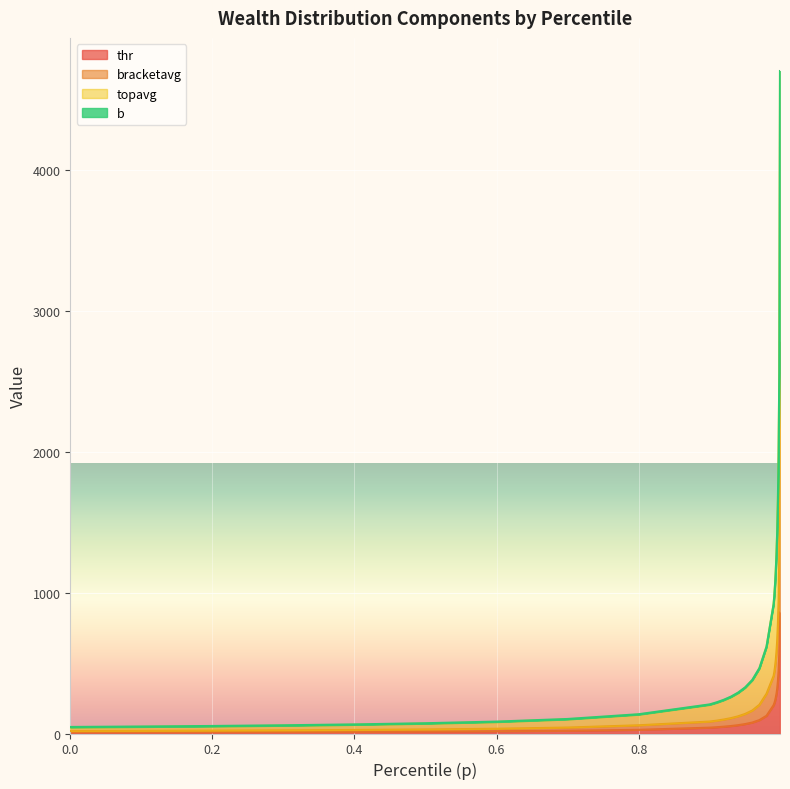

Does the chart display data point markers on the line(s)?

No